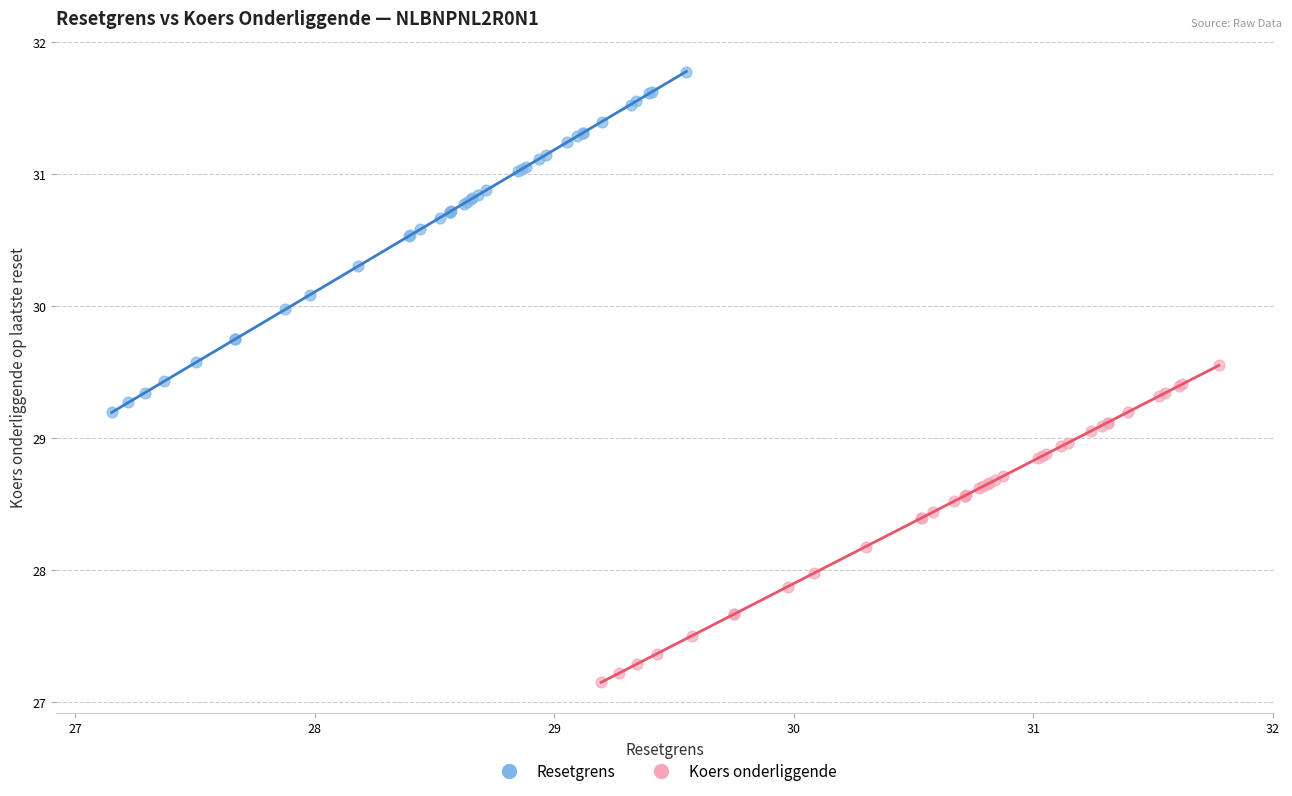

Which series has the largest Y range (max minus min)?

Resetgrens